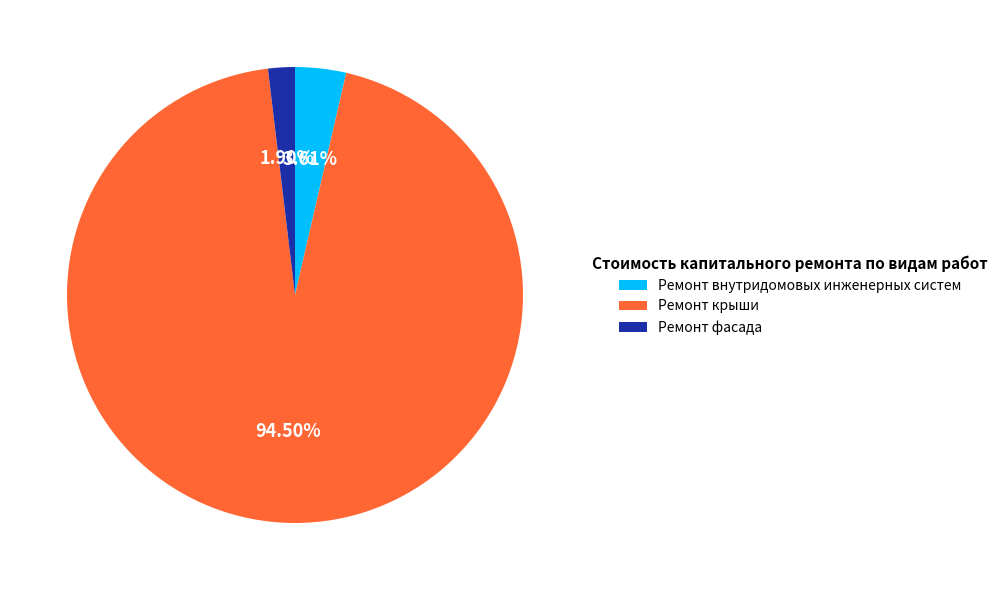

Rank the categories by value from highest to lowest.

Ремонт крыши, Ремонт внутридомовых инженерных систем, Ремонт фасада